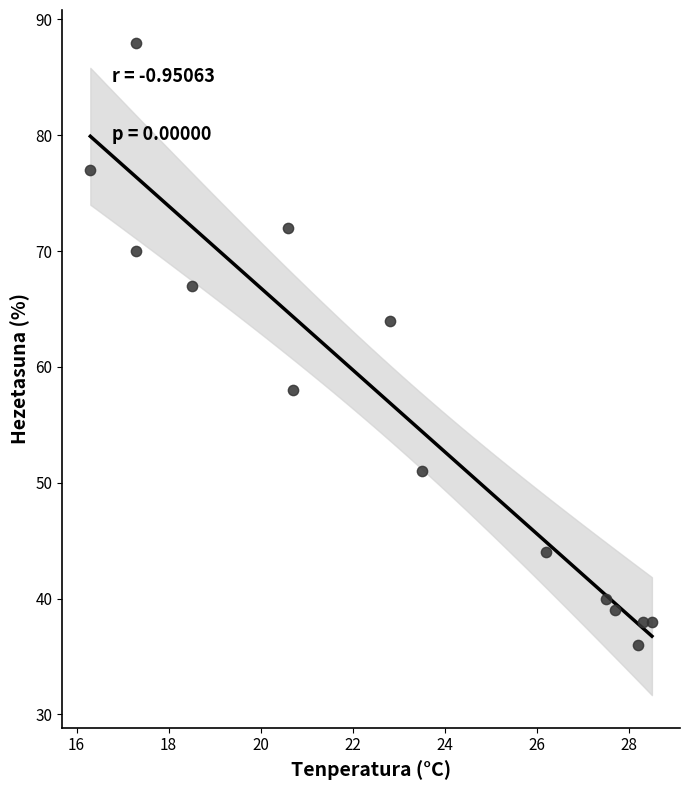

What Y value in the scatter plot is closest to 62?

64